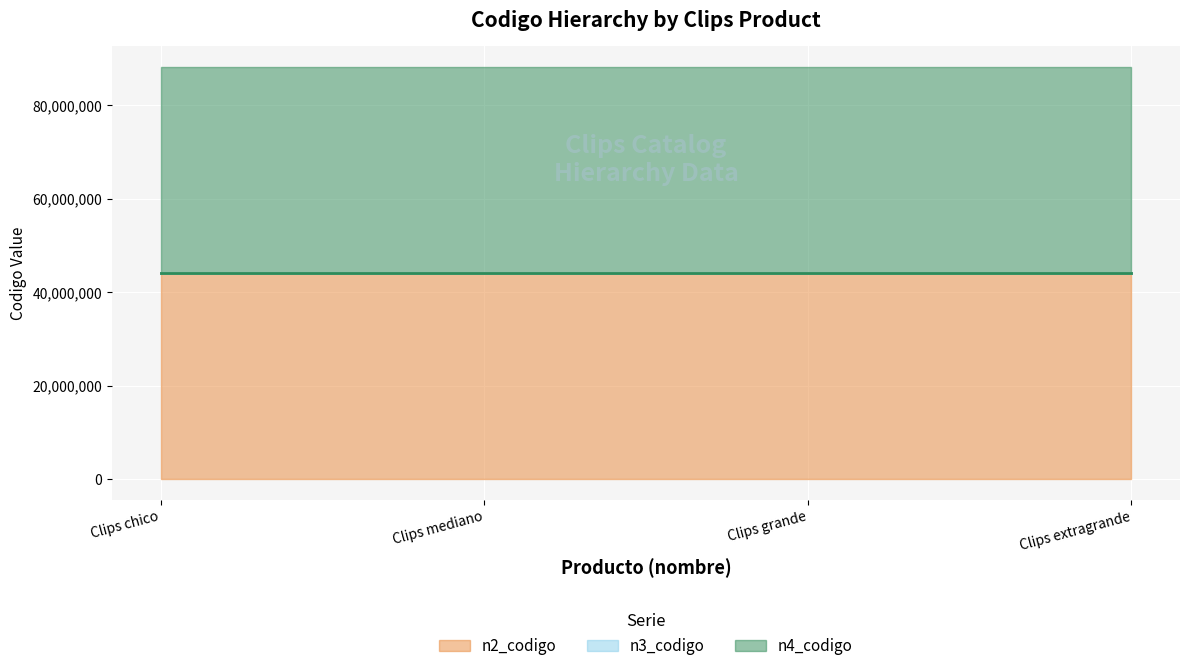

The n3_codigo series shows 9646491 at Clips grande. True or false?

False